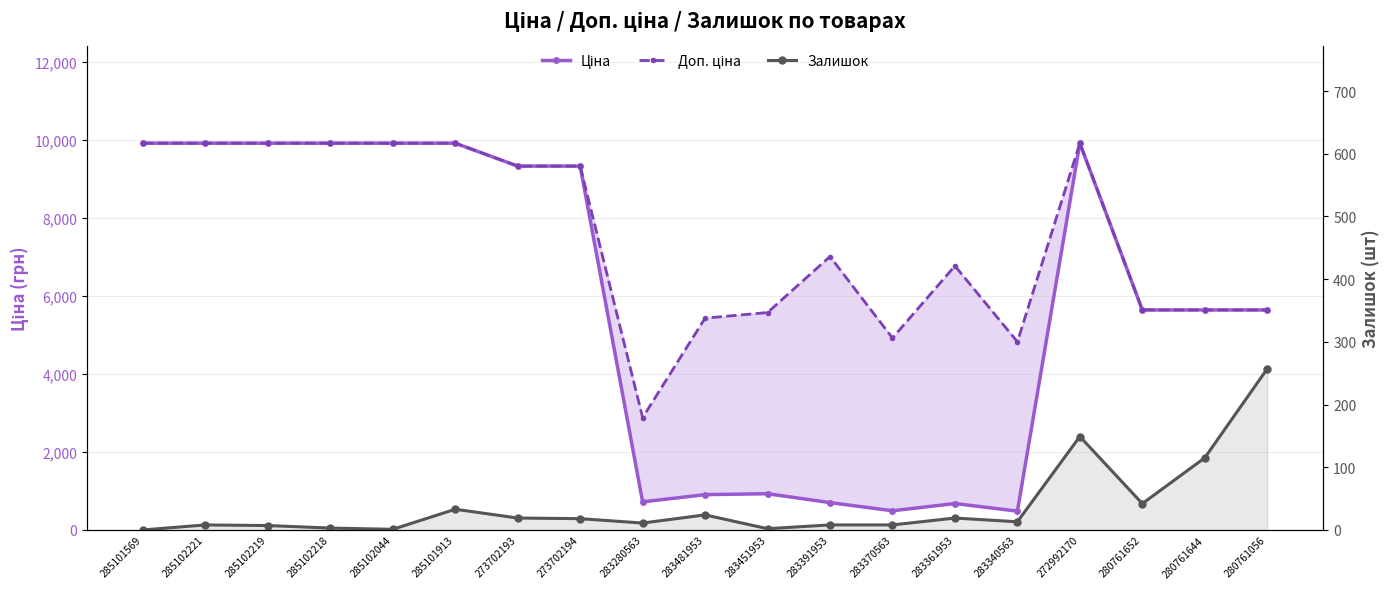

Reading left to right, transcribe all the data shown in this chart.

Ціна: 9908.5	9908.5	9908.5	9908.5	9908.5	9908.5	9321.4	9321.4	719.6	904.3	928.3	700.4	491.7	676.4	482.1	9908.5	5636.0	5636.0	5636.0
Доп. ціна: 9908.5	9908.5	9908.5	9908.5	9908.5	9908.5	9321.4	9321.4	2878.5	5425.9	5569.9	7004.3	4917.4	6764.4	4821.4	9908.5	5636.0	5636.0	5636.0
Залишок: 0.0	8.0	7.0	3.0	1.0	33.0	19.0	18.0	11.0	24.0	2.0	8.0	8.0	19.0	13.0	149.0	42.0	115.0	257.0